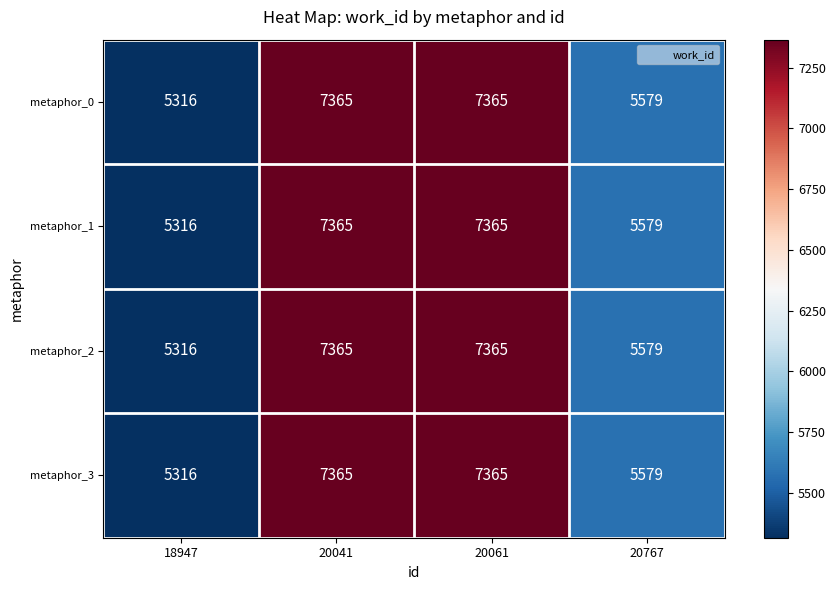

Reading left to right, what are all the values shown in this chart?

metaphor_0: 5316	7365	7365	5579
metaphor_1: 5316	7365	7365	5579
metaphor_2: 5316	7365	7365	5579
metaphor_3: 5316	7365	7365	5579